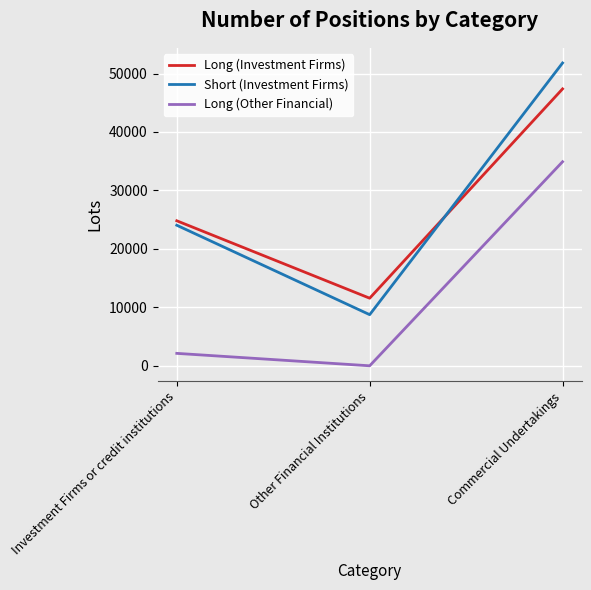

The Short (Investment Firms) series shows 34571.2 at Commercial Undertakings. True or false?

False